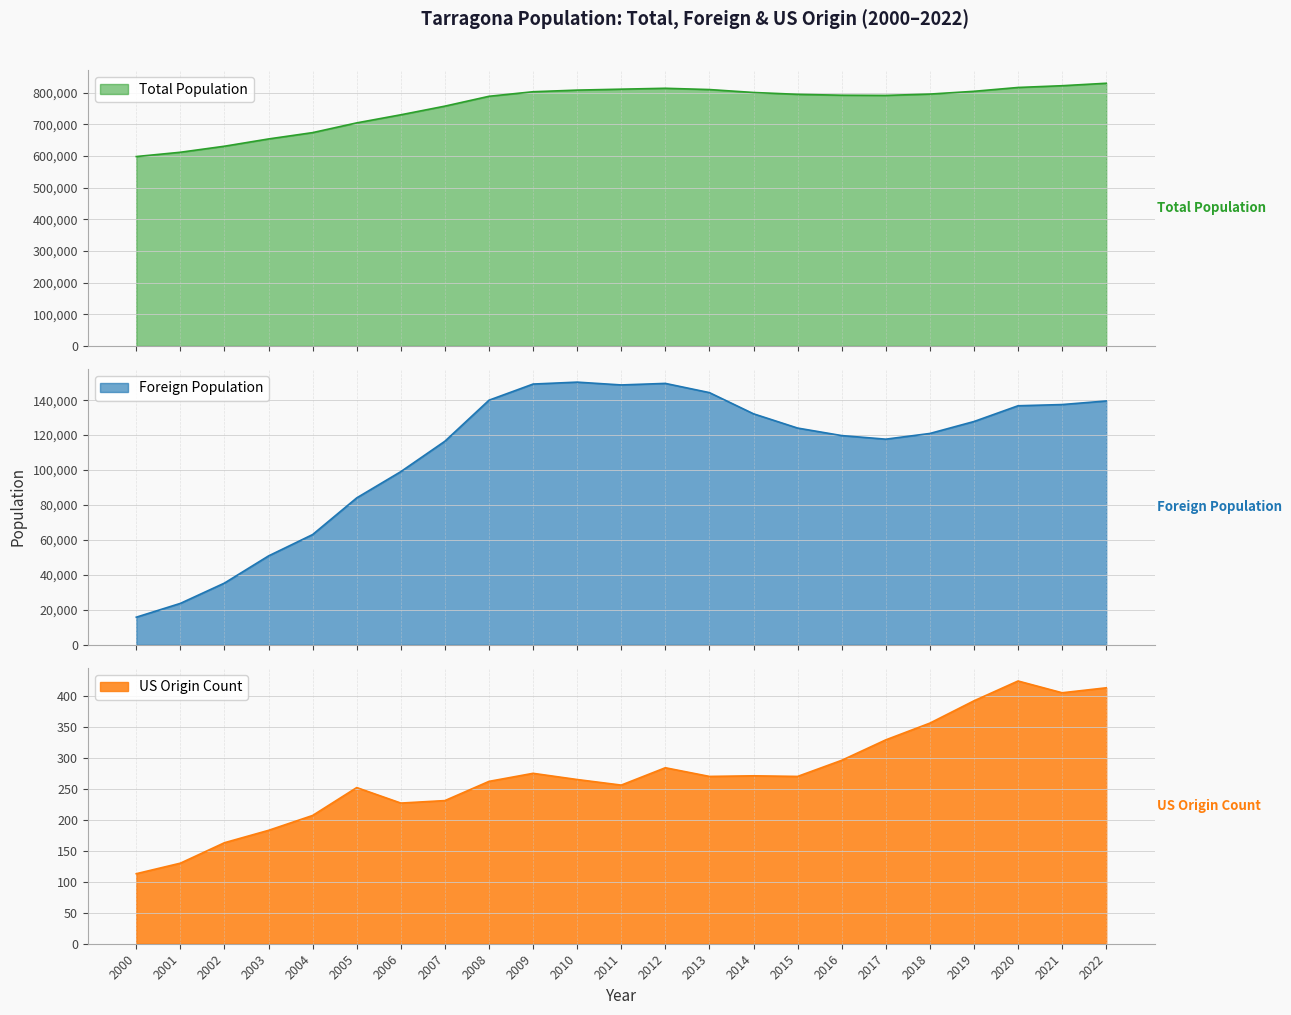

At which category is the sum across all series the highest?

2022